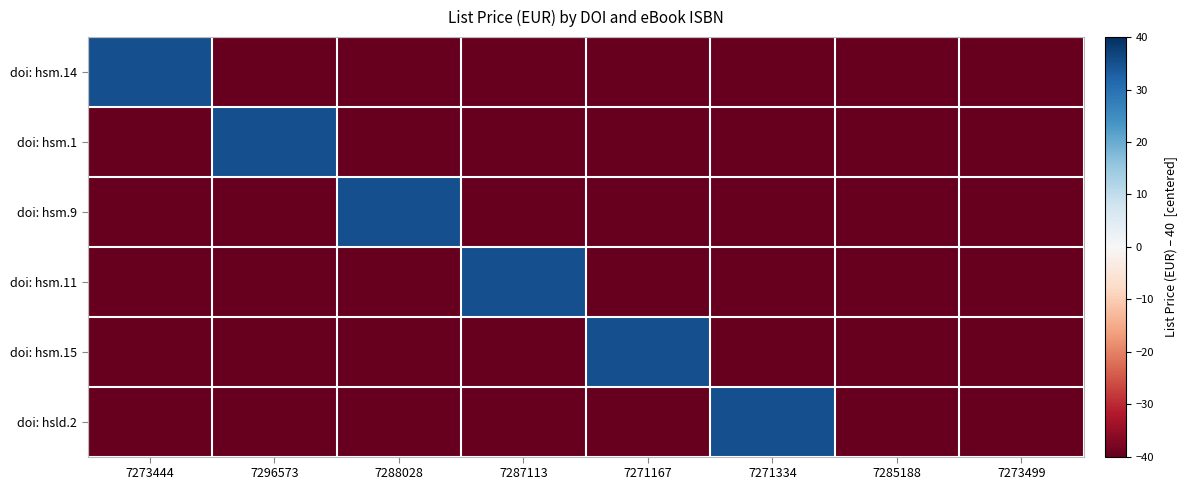

At how many categories does at least one series exceed 14?

6